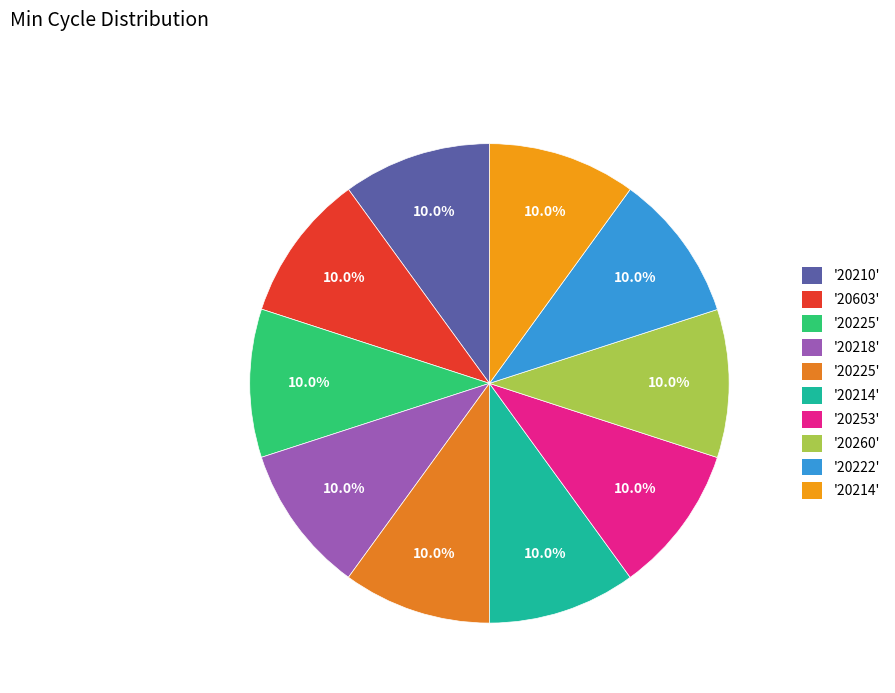

Count the number of slices in the pie.

10